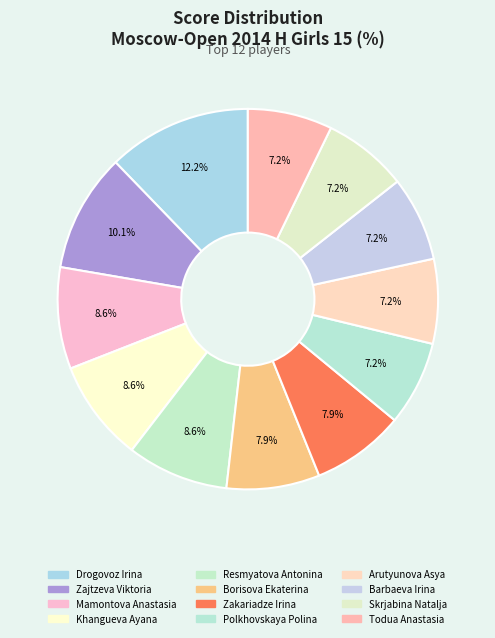

Which category has the biggest portion of the pie?

Drogovoz Irina